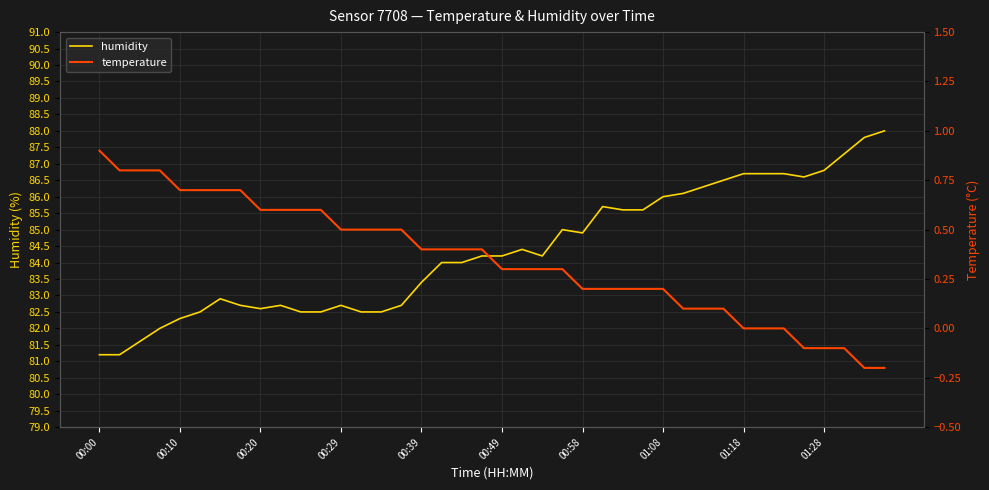

What is the maximum value for humidity?

88.0